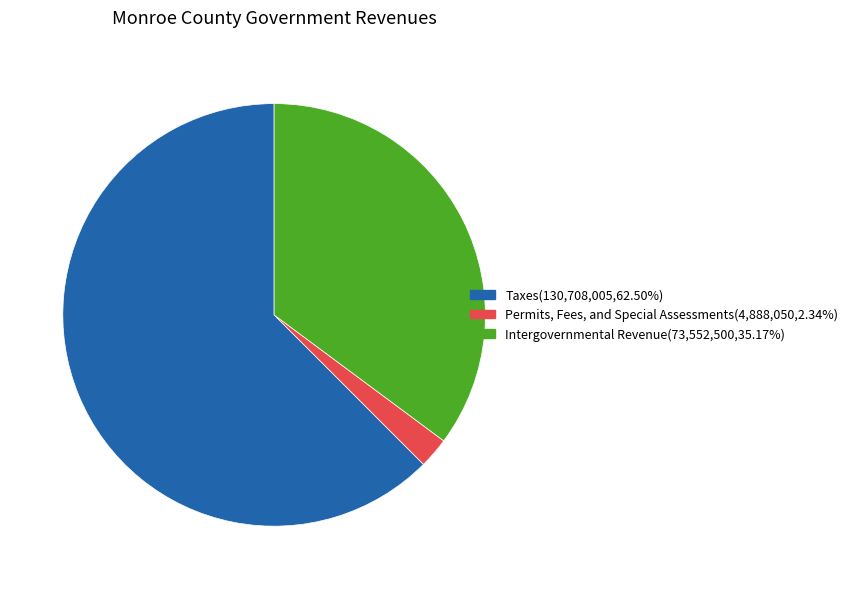

Is there a majority slice in this chart?

Yes